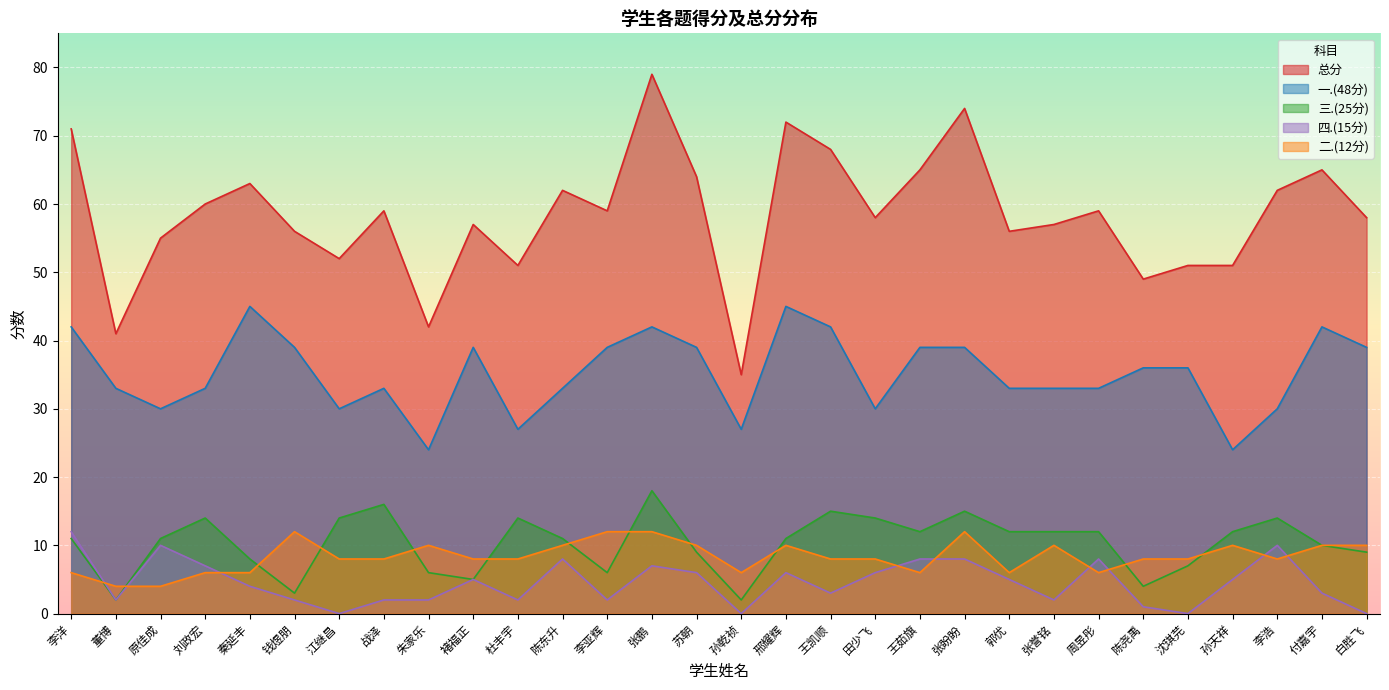

Reading right to left, transcribe all the data shown in this chart.

总分: 白胜飞=58	付嘉宇=65	李浩=62	孙天祥=51	沈琪芫=51	陈尧禹=49	周昱彤=59	张誉铭=57	郭优=56	张盼盼=74	王茹旗=65	田少飞=58	王凯顺=68	邢耀辉=72	孙乾祯=35	苏朝=64	张鹏=79	李亚辉=59	陈东升=62	杜丰宇=51	褚福正=57	朱家乐=42	战泽=59	江继昌=52	钱煜朋=56	秦延丰=63	刘政宏=60	原佳成=55	董博=41	李洋=71
一.(48分): 白胜飞=39	付嘉宇=42	李浩=30	孙天祥=24	沈琪芫=36	陈尧禹=36	周昱彤=33	张誉铭=33	郭优=33	张盼盼=39	王茹旗=39	田少飞=30	王凯顺=42	邢耀辉=45	孙乾祯=27	苏朝=39	张鹏=42	李亚辉=39	陈东升=33	杜丰宇=27	褚福正=39	朱家乐=24	战泽=33	江继昌=30	钱煜朋=39	秦延丰=45	刘政宏=33	原佳成=30	董博=33	李洋=42
二.(12分): 白胜飞=10	付嘉宇=10	李浩=8	孙天祥=10	沈琪芫=8	陈尧禹=8	周昱彤=6	张誉铭=10	郭优=6	张盼盼=12	王茹旗=6	田少飞=8	王凯顺=8	邢耀辉=10	孙乾祯=6	苏朝=10	张鹏=12	李亚辉=12	陈东升=10	杜丰宇=8	褚福正=8	朱家乐=10	战泽=8	江继昌=8	钱煜朋=12	秦延丰=6	刘政宏=6	原佳成=4	董博=4	李洋=6
三.(25分): 白胜飞=9	付嘉宇=10	李浩=14	孙天祥=12	沈琪芫=7	陈尧禹=4	周昱彤=12	张誉铭=12	郭优=12	张盼盼=15	王茹旗=12	田少飞=14	王凯顺=15	邢耀辉=11	孙乾祯=2	苏朝=9	张鹏=18	李亚辉=6	陈东升=11	杜丰宇=14	褚福正=5	朱家乐=6	战泽=16	江继昌=14	钱煜朋=3	秦延丰=8	刘政宏=14	原佳成=11	董博=2	李洋=11
四.(15分): 白胜飞=0	付嘉宇=3	李浩=10	孙天祥=5	沈琪芫=0	陈尧禹=1	周昱彤=8	张誉铭=2	郭优=5	张盼盼=8	王茹旗=8	田少飞=6	王凯顺=3	邢耀辉=6	孙乾祯=0	苏朝=6	张鹏=7	李亚辉=2	陈东升=8	杜丰宇=2	褚福正=5	朱家乐=2	战泽=2	江继昌=0	钱煜朋=2	秦延丰=4	刘政宏=7	原佳成=10	董博=2	李洋=12